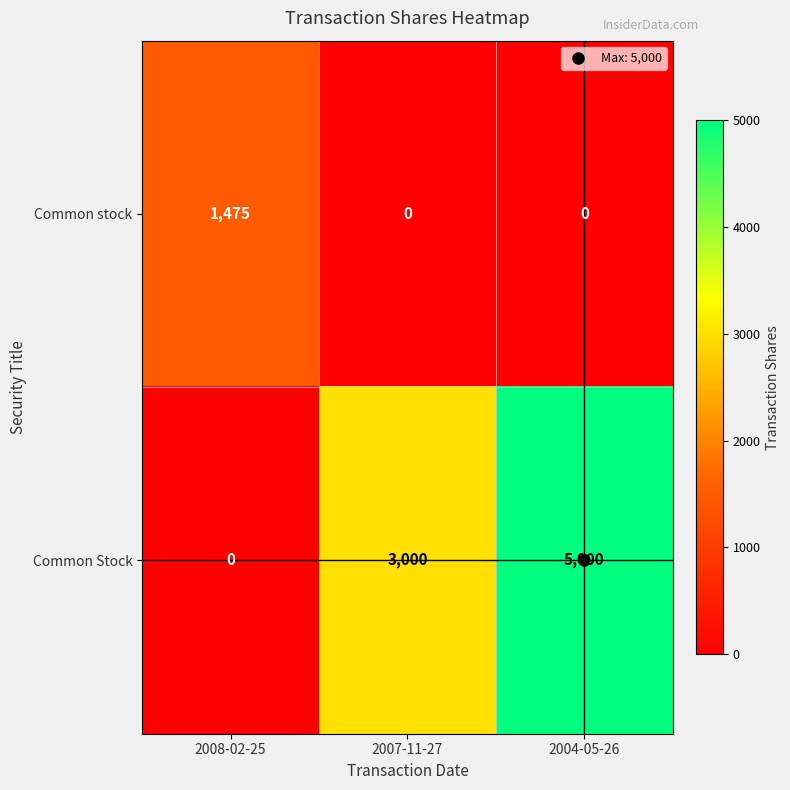

The Common stock series shows 481 at 2004-05-26. True or false?

False